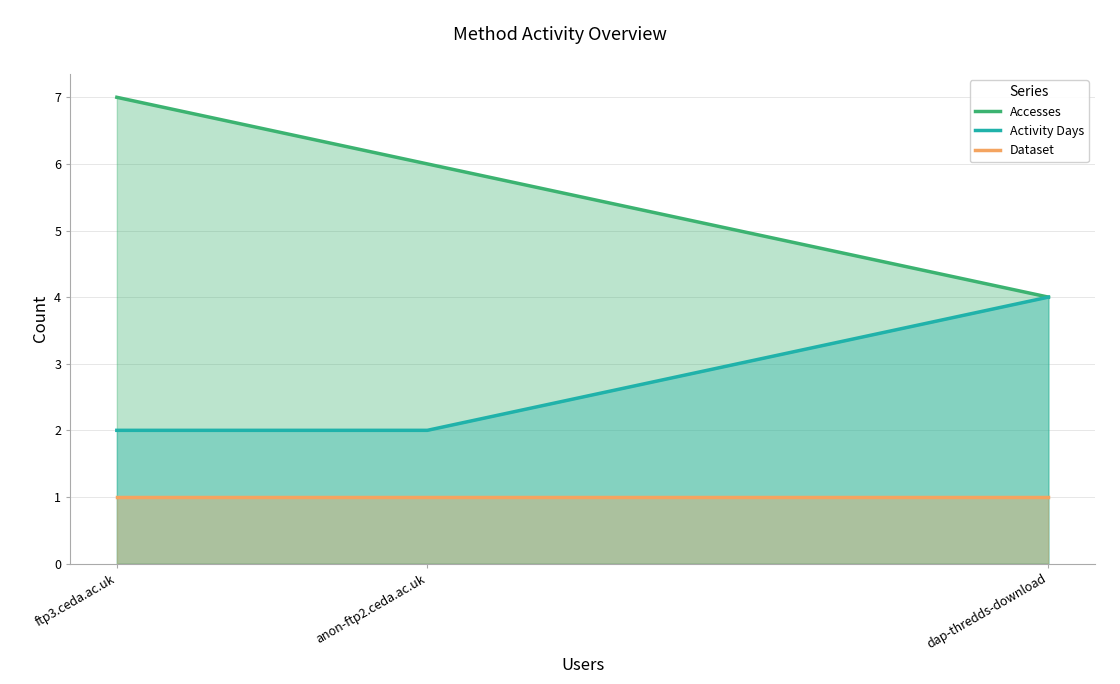

What is the difference between the highest and lowest values at dap-thredds-download?

3